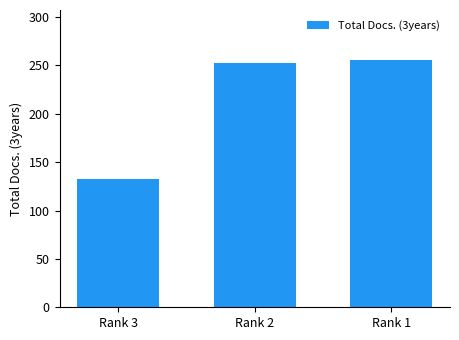

The chart shows a value of 252 at Rank 2. True or false?

True